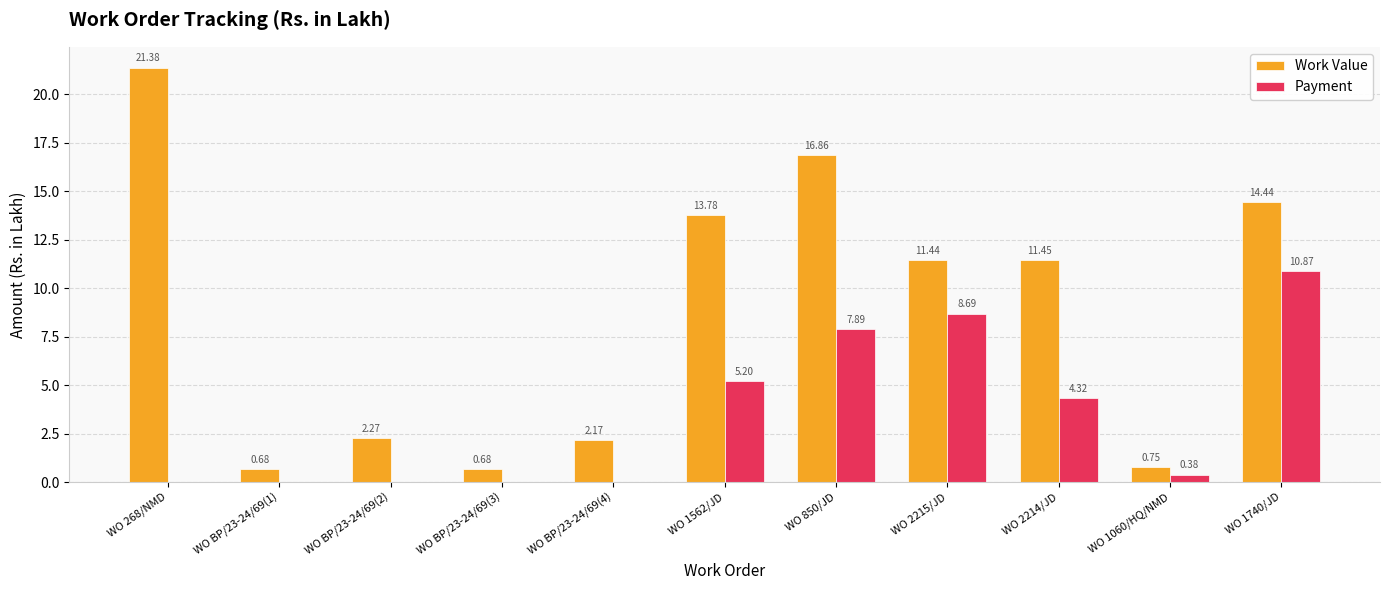

What are all the series names shown in the legend?

Work Value, Payment